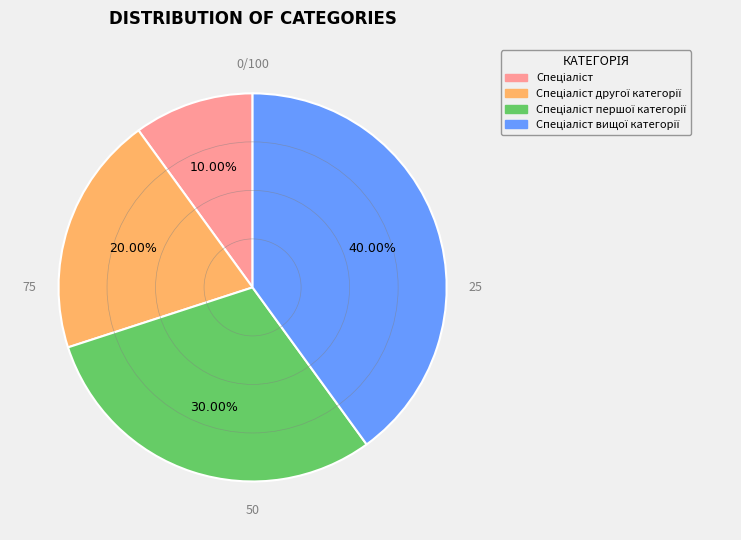

Does any single category account for the majority?

No